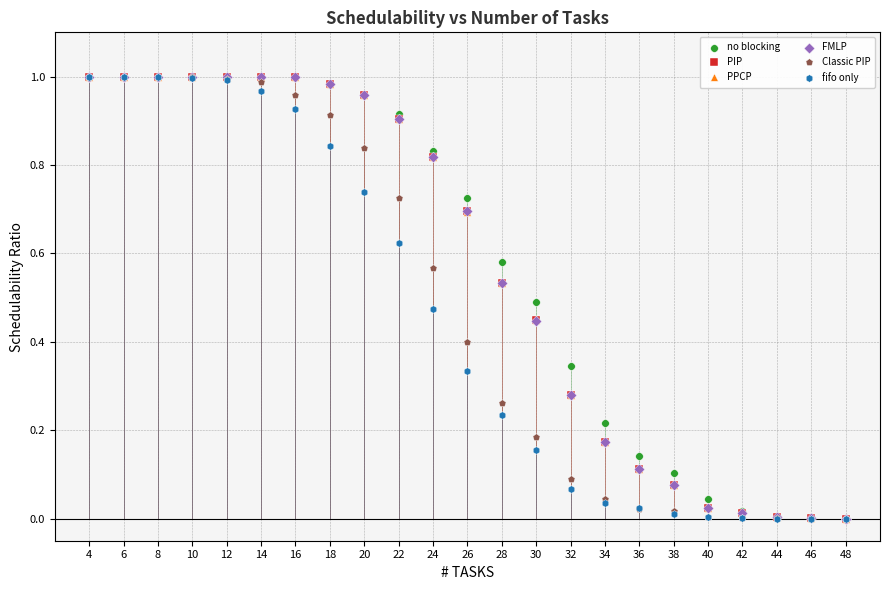

What are all the series names shown in the legend?

no blocking, PIP, PPCP, FMLP, Classic PIP, fifo only